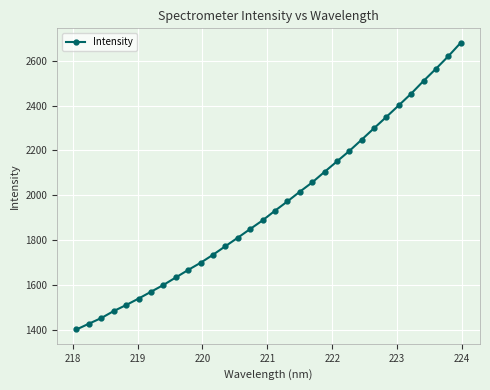

True or false: the data has more than 2 interior local peaks.

False